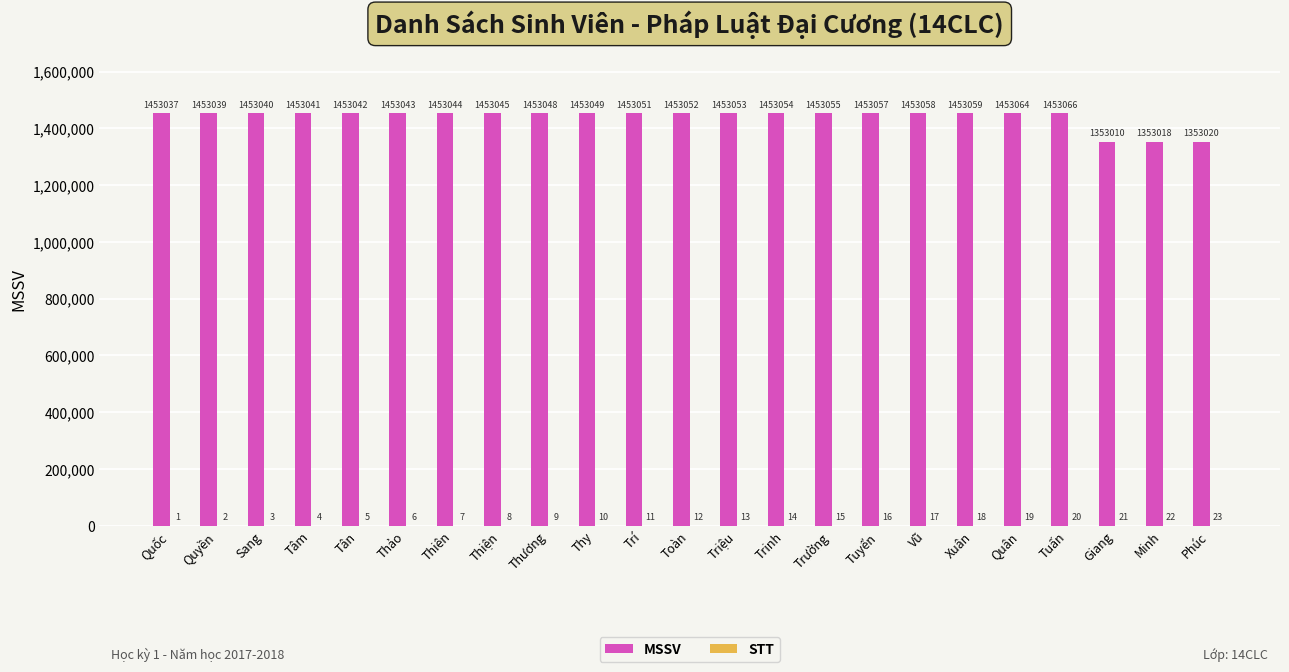

What is the total value across all series at Quốc?

1453038